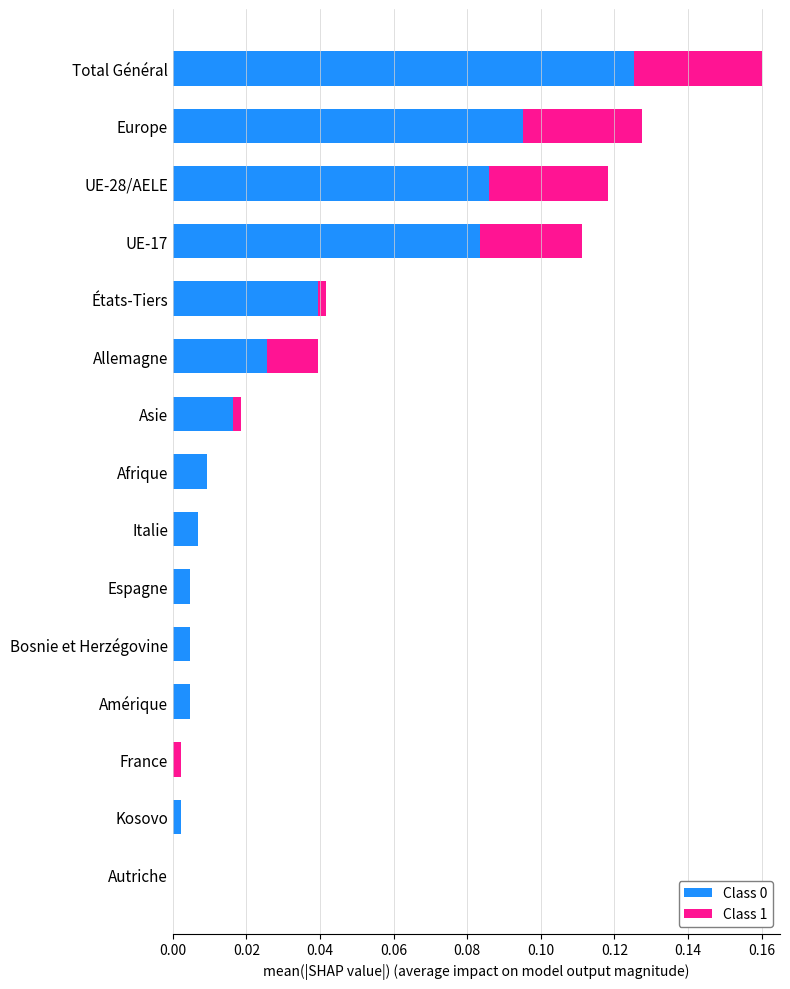

True or false: Class 0 has a value of 0.1 at États-Tiers.

False